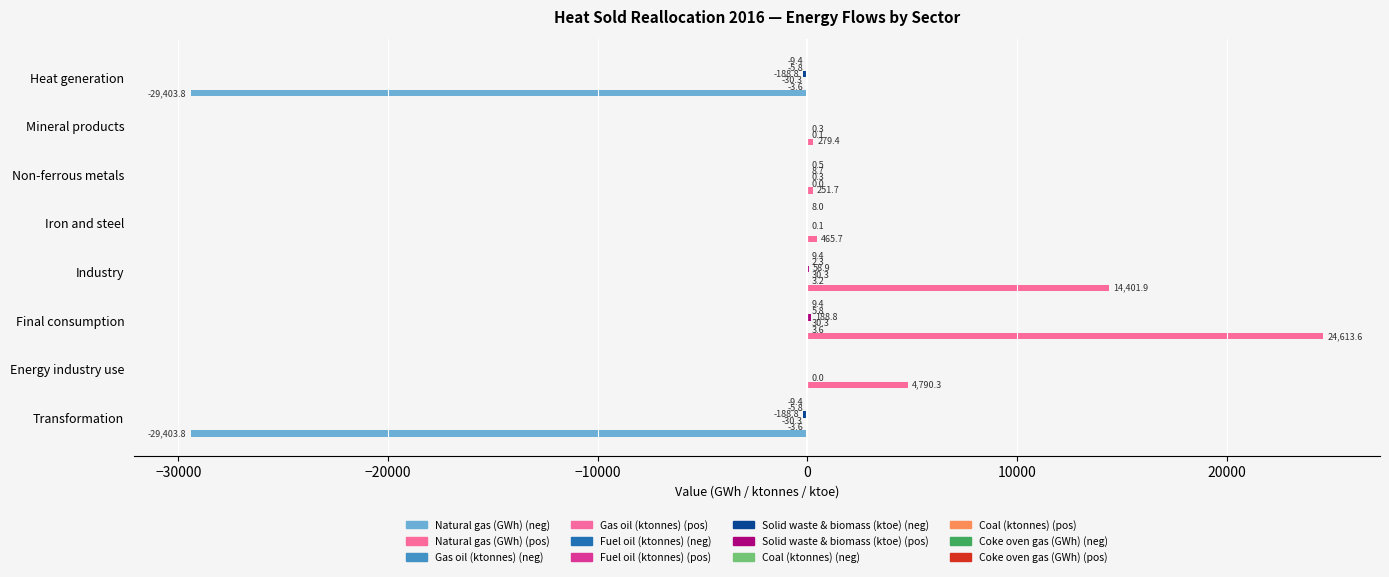

How many categories are shown in the chart?

8